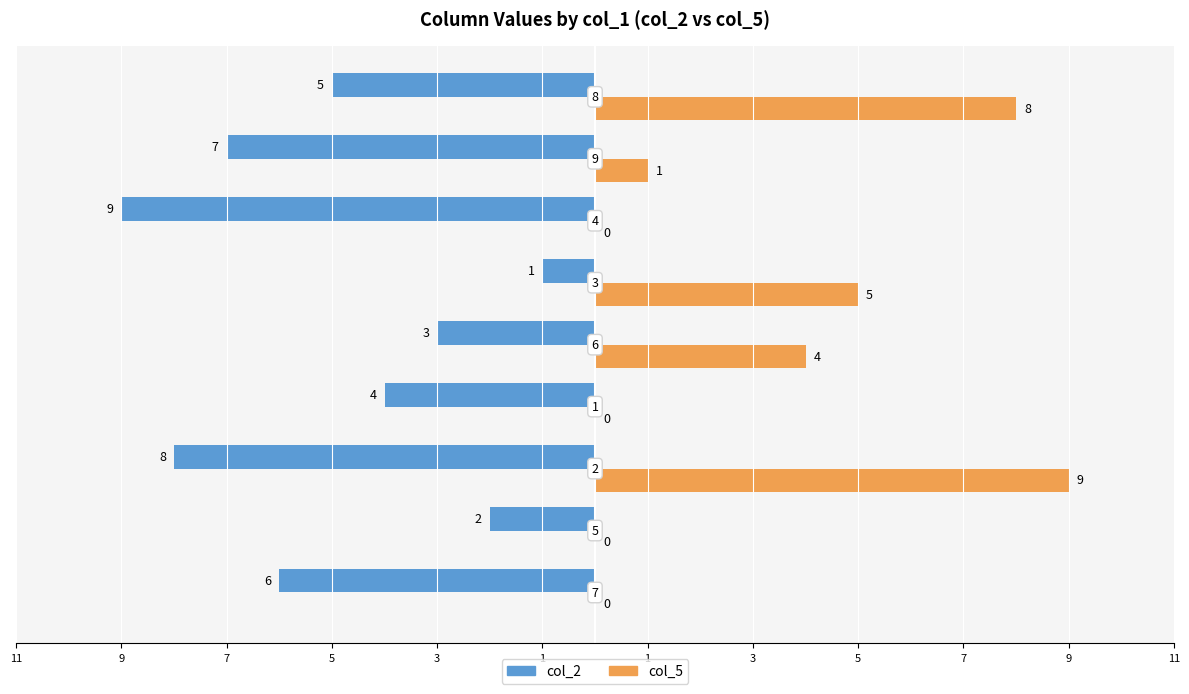

What are all the series names shown in the legend?

col_2, col_5